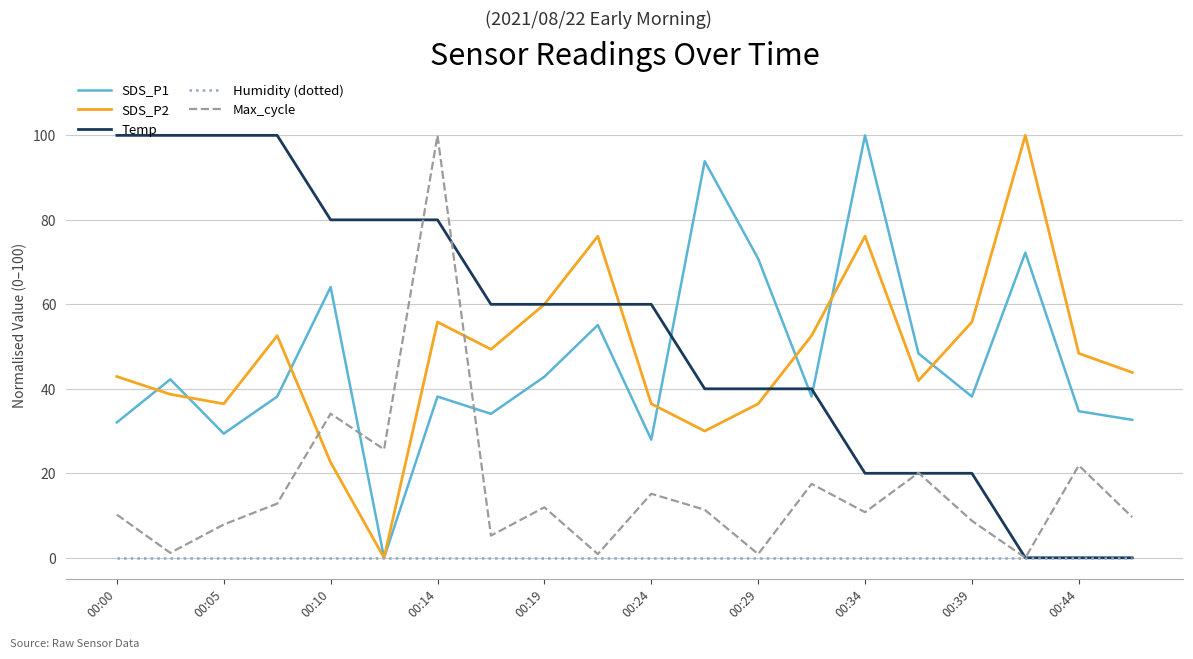

Which series has the largest total across all categories?

Temp